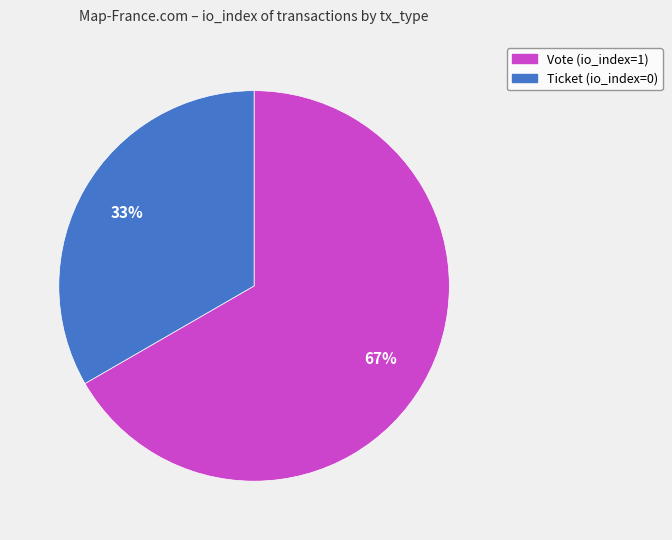

Is it true that Ticket is 1% of the pie?

False